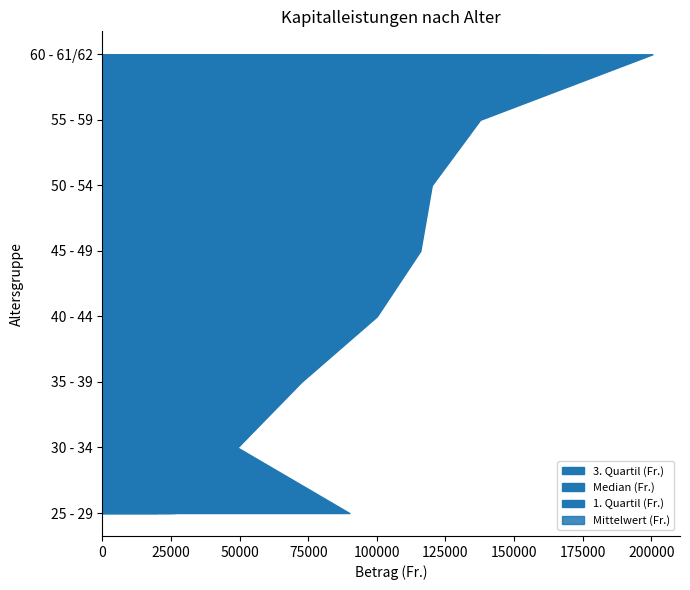

Reading left to right, transcribe all the data shown in this chart.

Median (Fr.): 25000.0	34000.0	49466.5	60000.0	70000.0	67727.5	75000.0	100250.0
1. Quartil (Fr.): 20000.0	23710.0	30000.0	37620.0	40000.0	38086.0	38888.0	59000.0
3. Quartil (Fr.): 90000.0	49204.0	72500.0	100000.0	115846.0	120000.0	137621.0	200400.0
Mittelwert (Fr.): 26720.9	38736.9	58920.8	80607.6	96848.0	105968.8	118765.8	158287.9